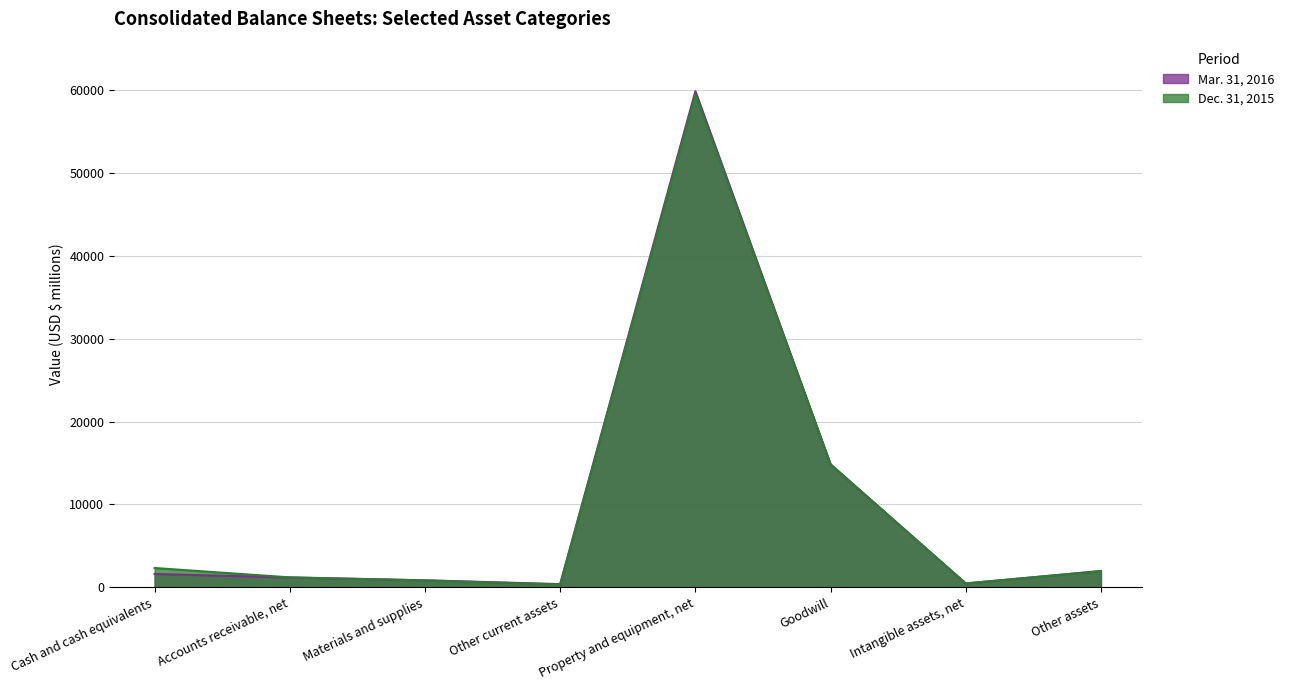

Is it true that Dec. 31, 2015 equals 130 at Intangible assets, net?

False